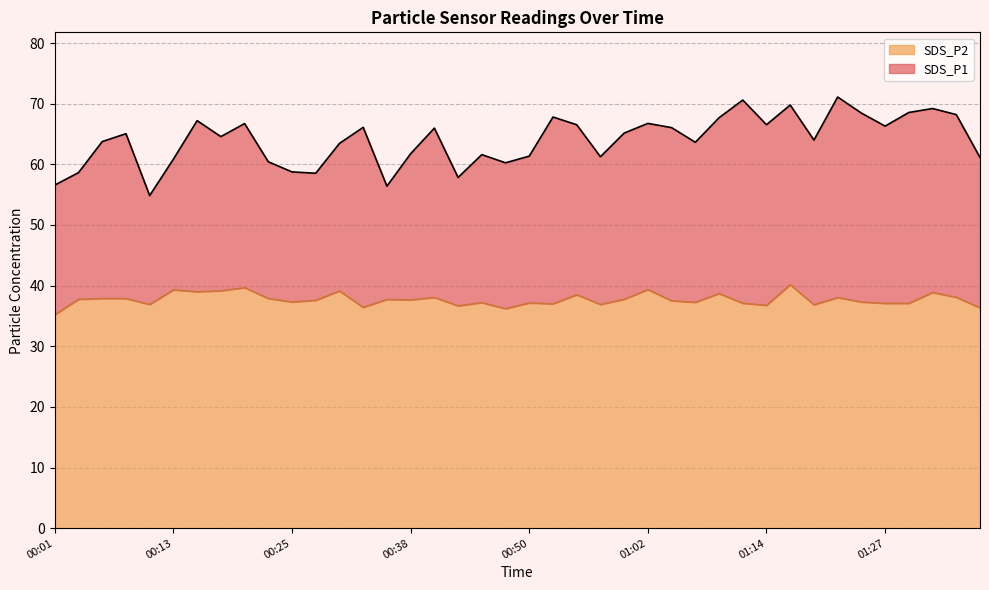

Reading left to right, what are all the values shown in this chart?

SDS_P1: 56.6	58.6	63.8	65.0	54.9	60.9	67.2	64.6	66.7	60.4	58.8	58.5	63.5	66.1	56.4	61.8	66.0	57.8	61.6	60.2	61.4	67.8	66.5	61.2	65.2	66.8	66.0	63.6	67.7	70.6	66.5	69.8	64.0	71.1	68.5	66.3	68.5	69.2	68.2	61.1
SDS_P2: 35.2	37.8	37.9	37.9	36.9	39.3	39.0	39.1	39.7	37.9	37.3	37.6	39.1	36.4	37.7	37.6	38.0	36.7	37.2	36.2	37.1	37.0	38.5	36.9	37.8	39.4	37.5	37.2	38.7	37.1	36.8	40.1	36.9	38.0	37.3	37.1	37.1	38.9	38.1	36.4